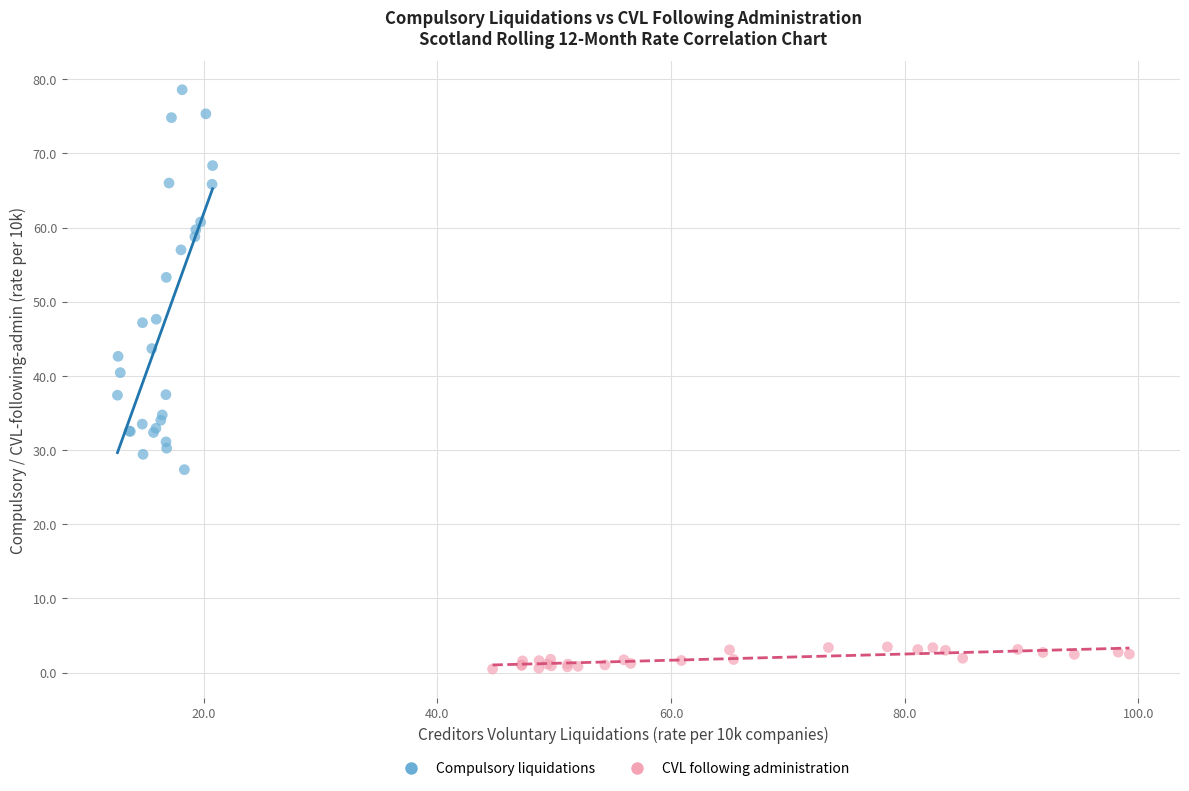

Which series reaches the maximum Y coordinate?

Compulsory liquidations